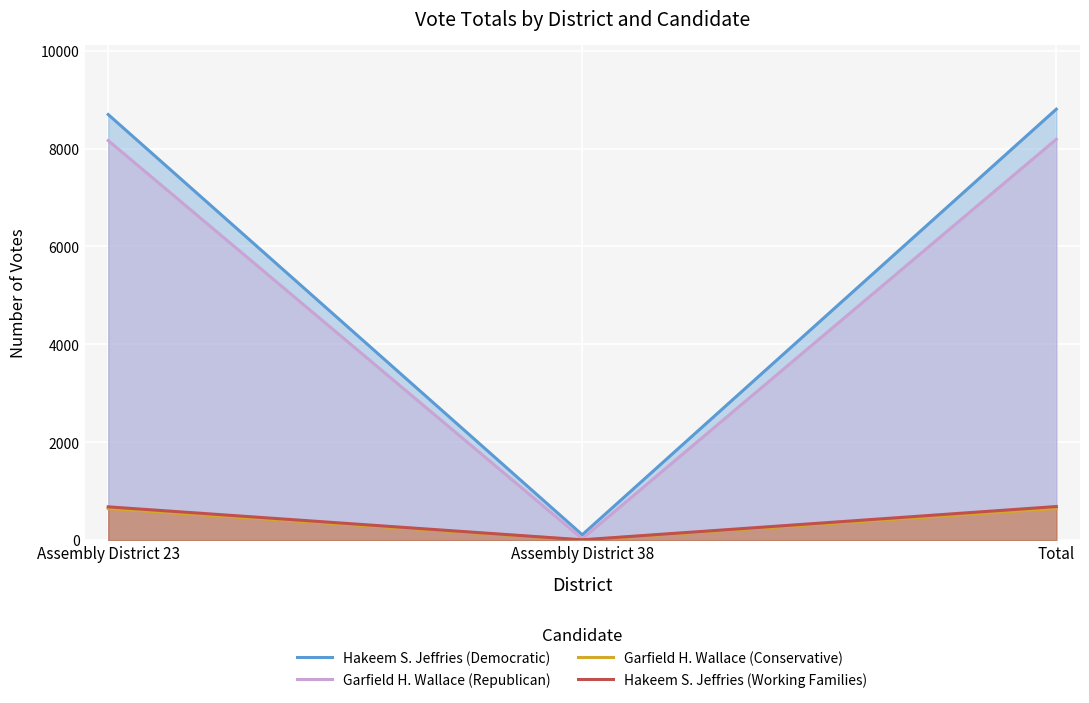

What is the sum of all Garfield H. Wallace (Republican) values?

16380